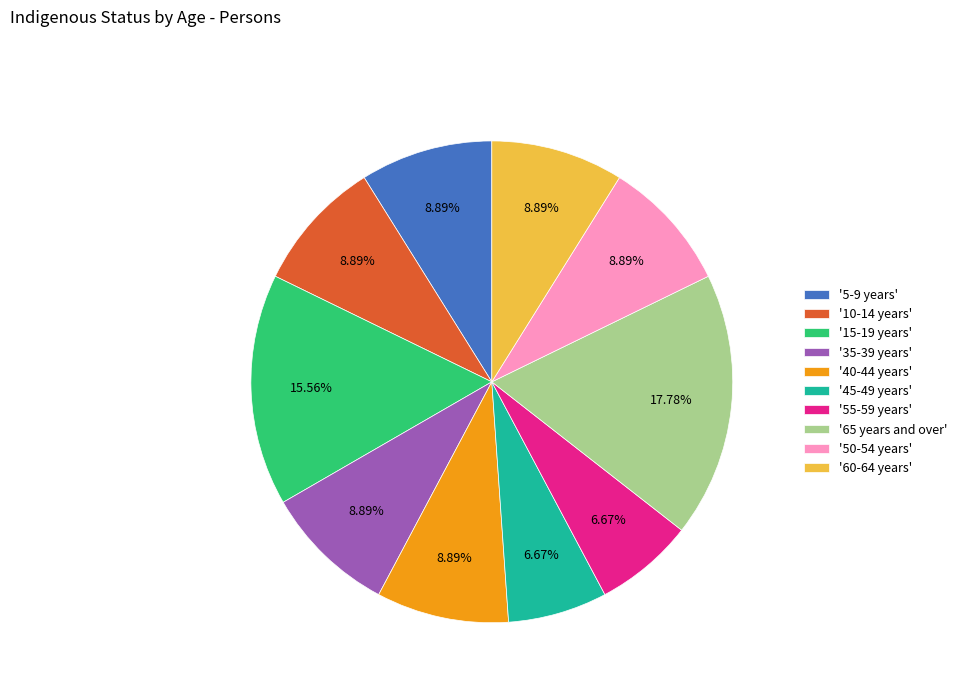

Approximately how many times larger is the value at '10-14 years' compared to '45-49 years'?

1.3